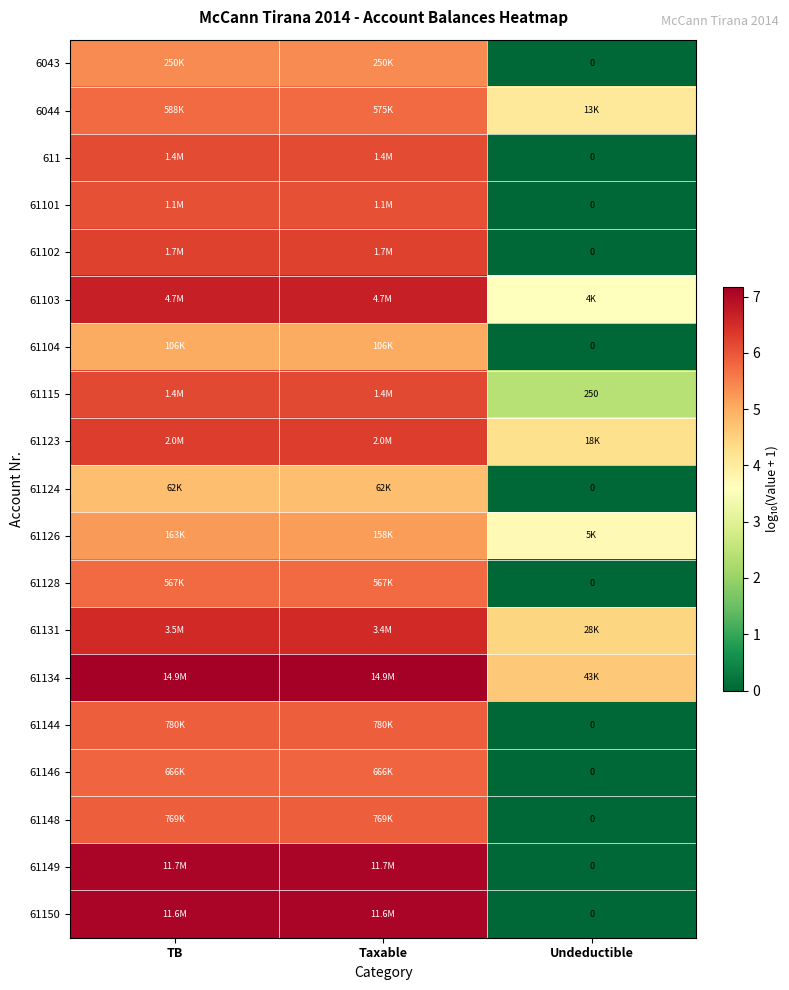

List the labels in order of 6044 value, smallest first.

Undeductible, Taxable, TB